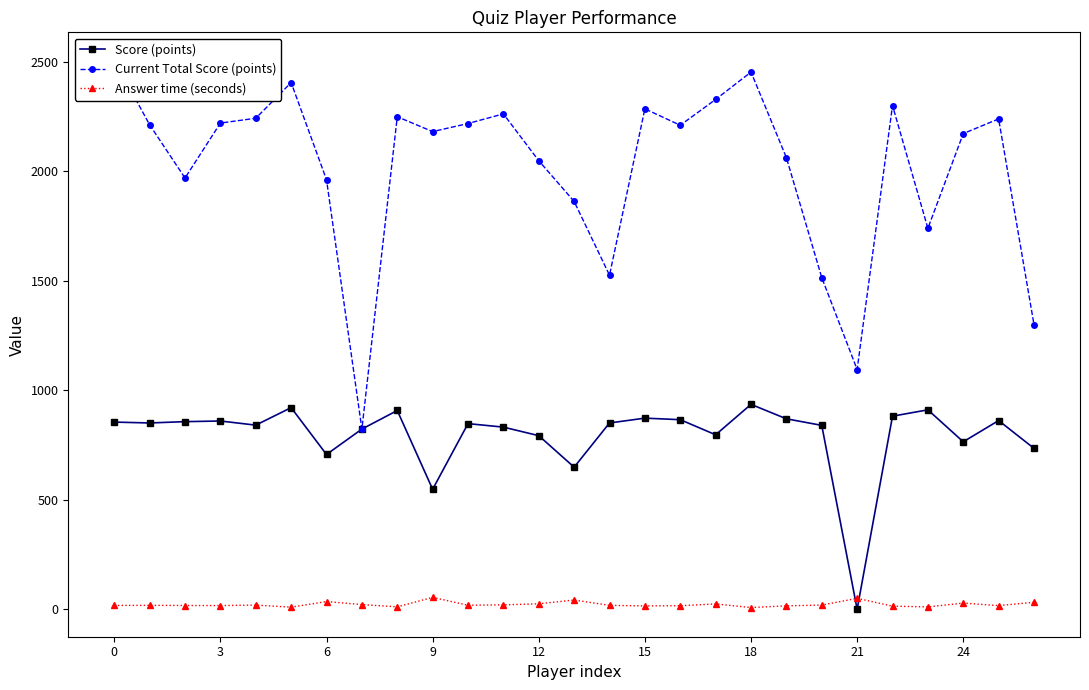

What is the total value across all series at 20?

2374.2